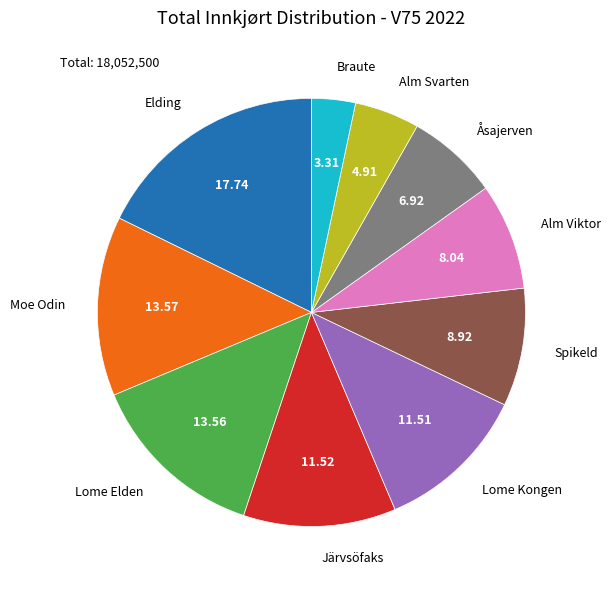

Which has a higher value, Alm Viktor or Moe Odin?

Moe Odin